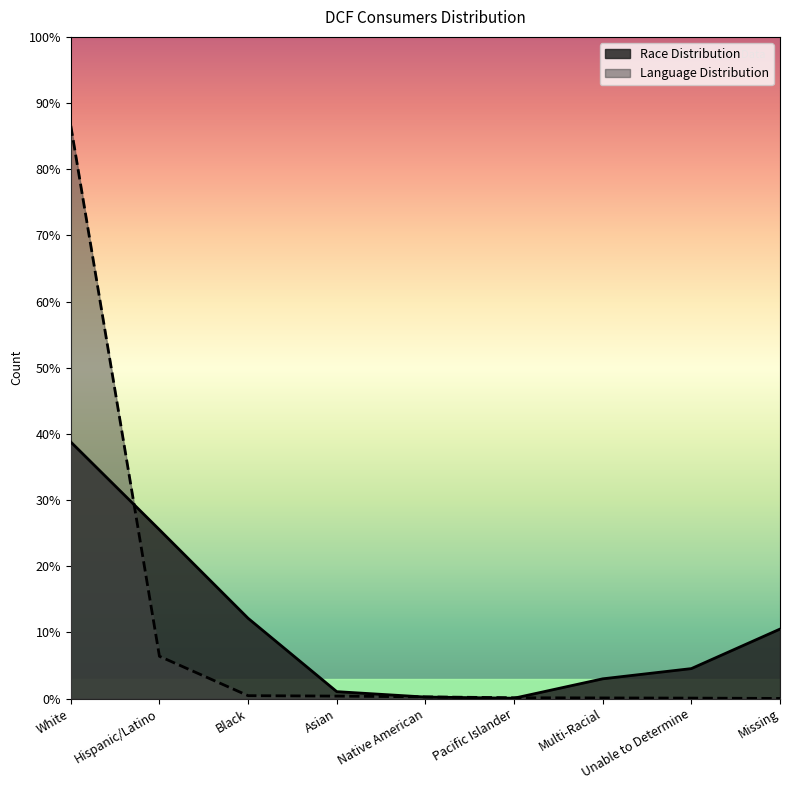

How many intersections are there between Language Distribution and Race Distribution?

3